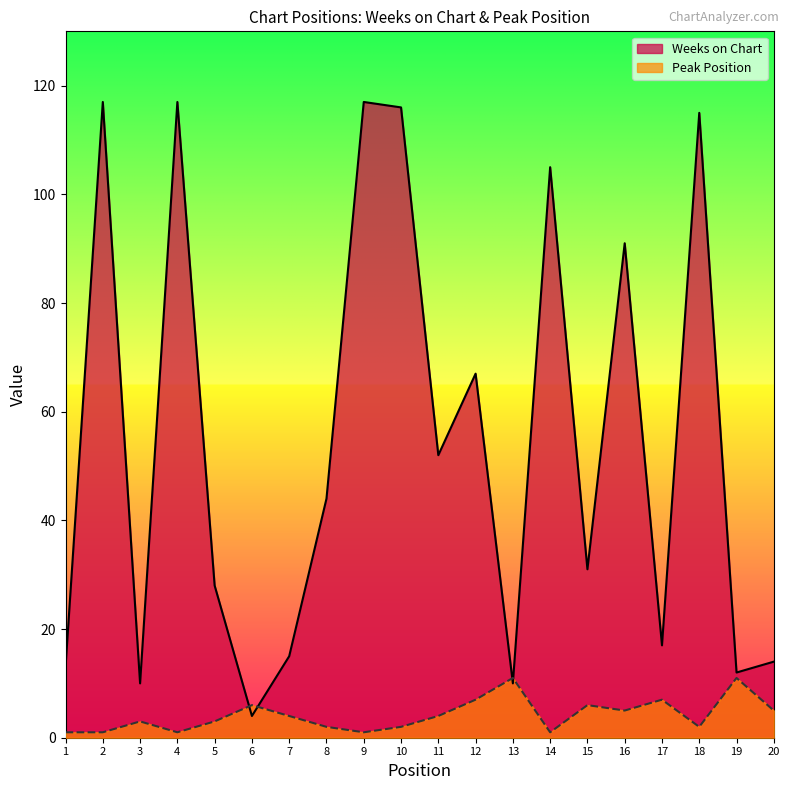

How many data points does each series have?

20